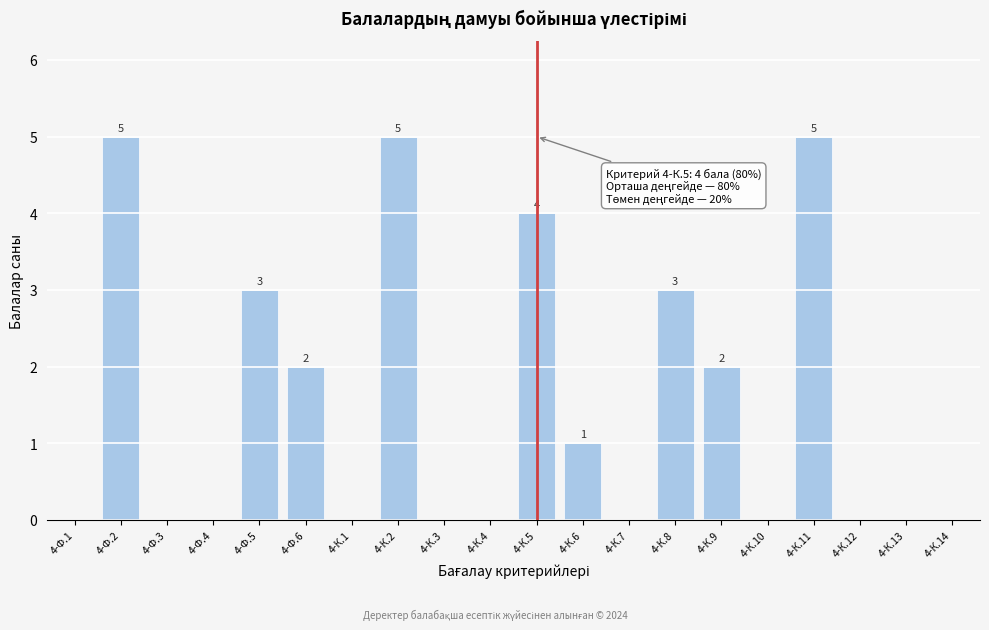

Reading left to right, extract all data points from this chart.

4-Ф.1=0	4-Ф.2=5	4-Ф.3=0	4-Ф.4=0	4-Ф.5=3	4-Ф.6=2	4-К.1=0	4-К.2=5	4-К.3=0	4-К.4=0	4-К.5=4	4-К.6=1	4-К.7=0	4-К.8=3	4-К.9=2	4-К.10=0	4-К.11=5	4-К.12=0	4-К.13=0	4-К.14=0